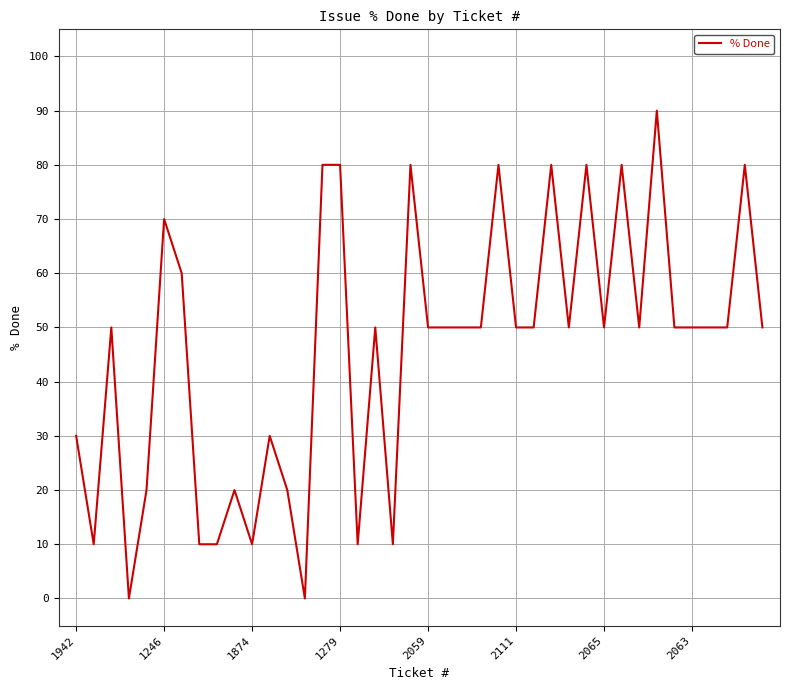

Count the values in the range 20 to 70.

23